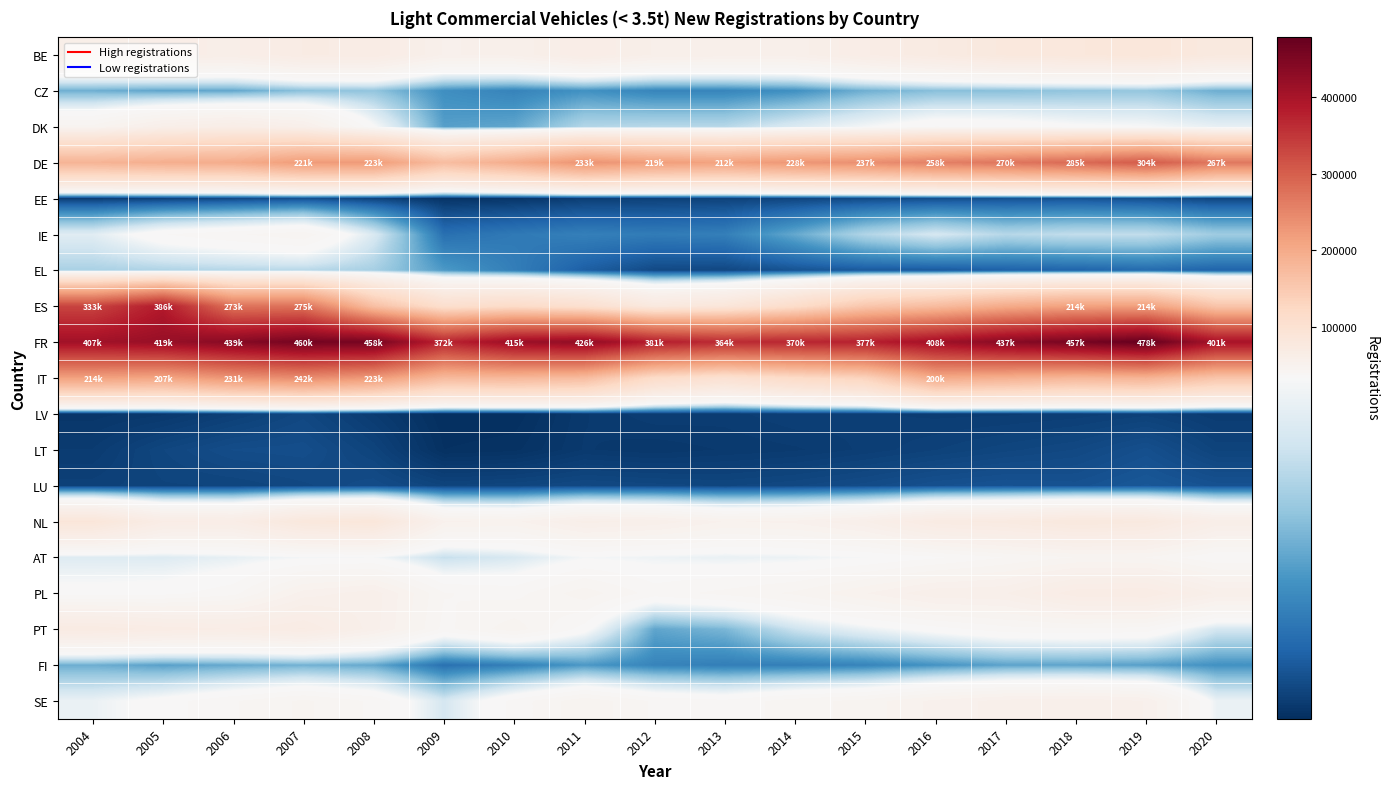

Between 2011 and 2007, which is larger?

2007